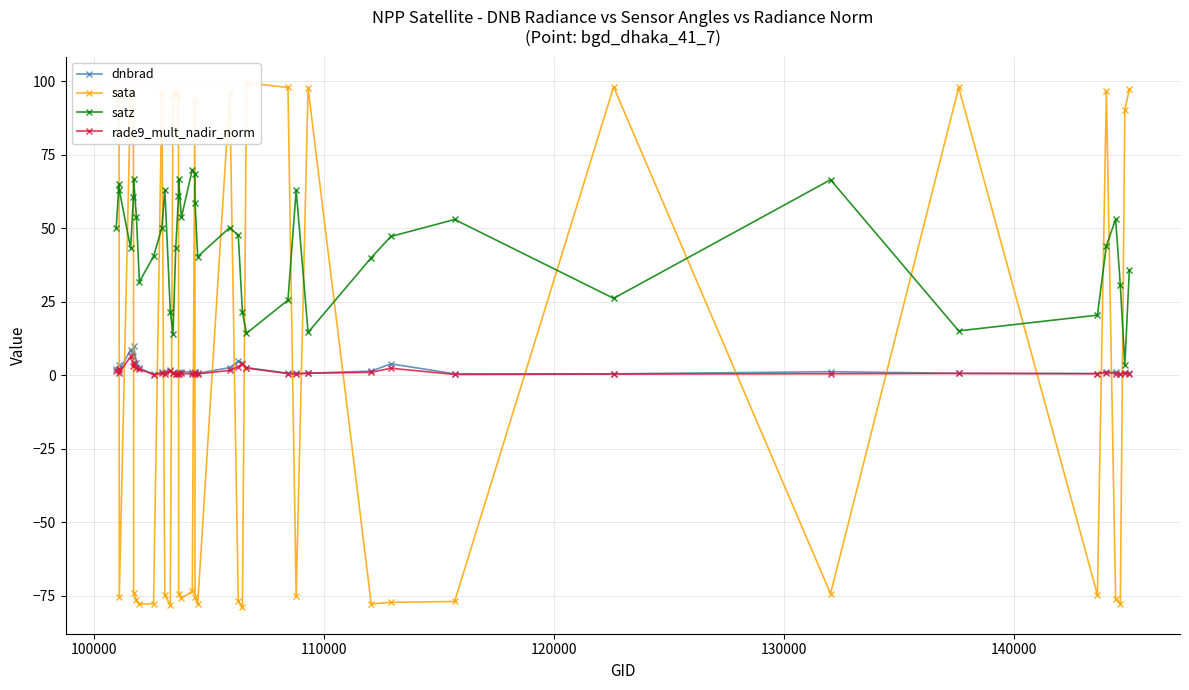

At how many categories does at least one series exceed -27?

40